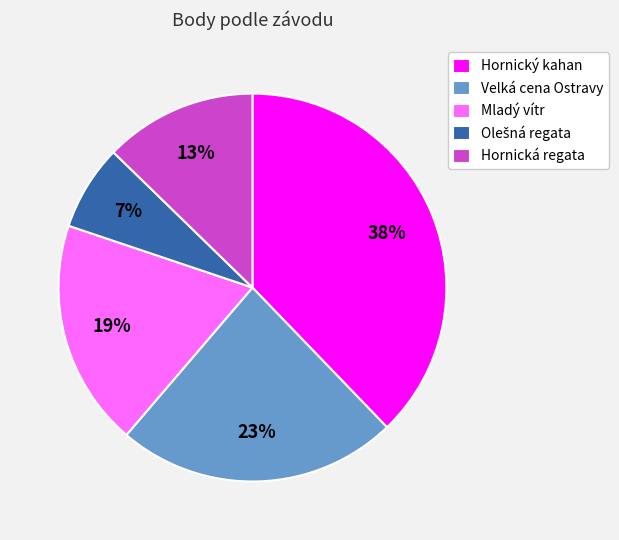

To the nearest percent, what is the difference between the largest and smallest slice percentages?

31%